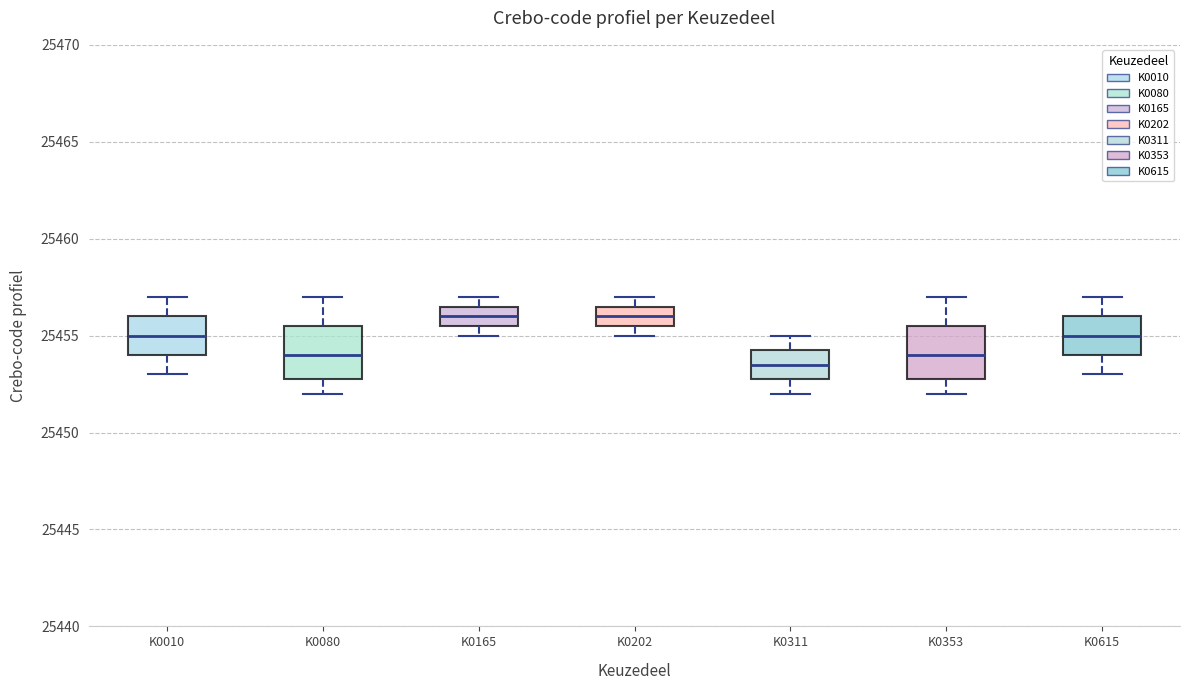

Where is the upper edge of the box for K0010 on the y-axis? The values are not printed on the chart, so give them approximately, as read against the axis.

25456.0